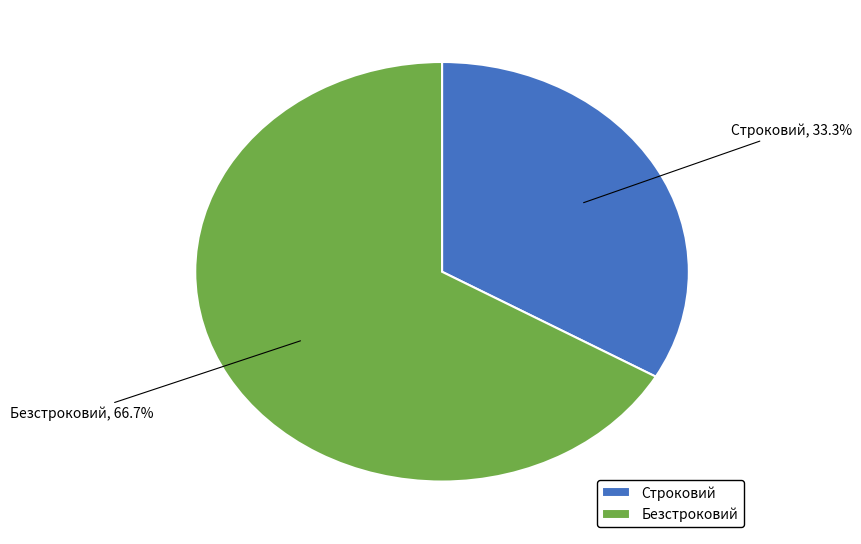

Which slice is the largest?

Безстроковий